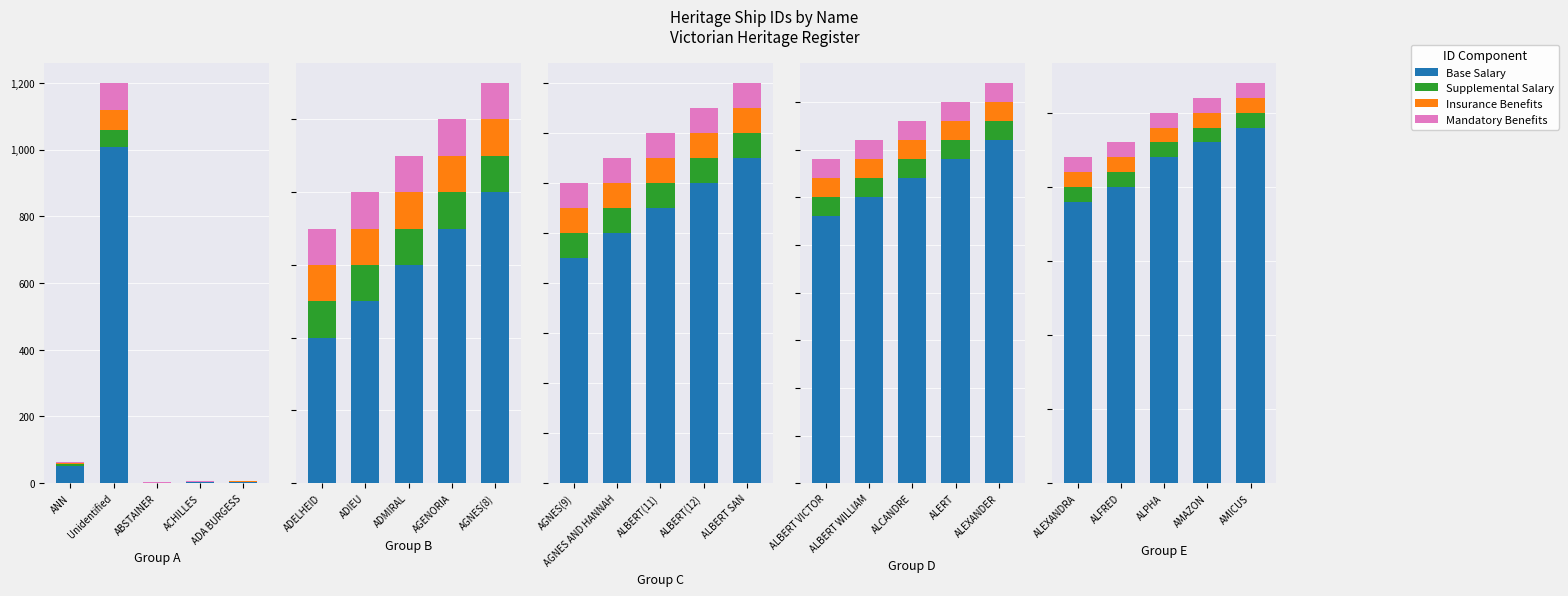

The value of Mandatory Benefits at ALEXANDRA is 1. True or false?

True